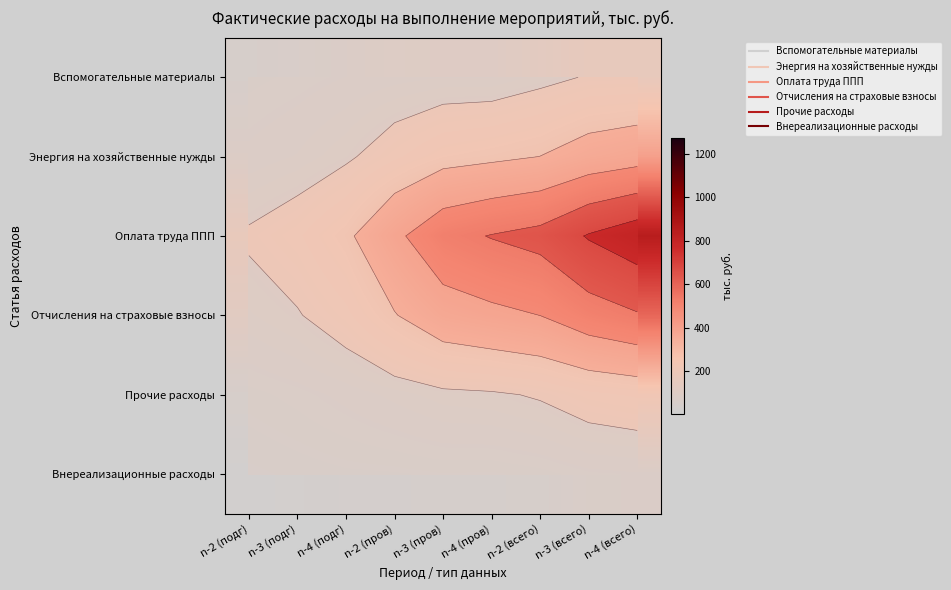

List the series in order of their peak value, highest first.

Оплата труда ППП, Отчисления на страховые взносы, Энергия на хозяйственные нужды, Прочие расходы, Вспомогательные материалы, Внереализационные расходы